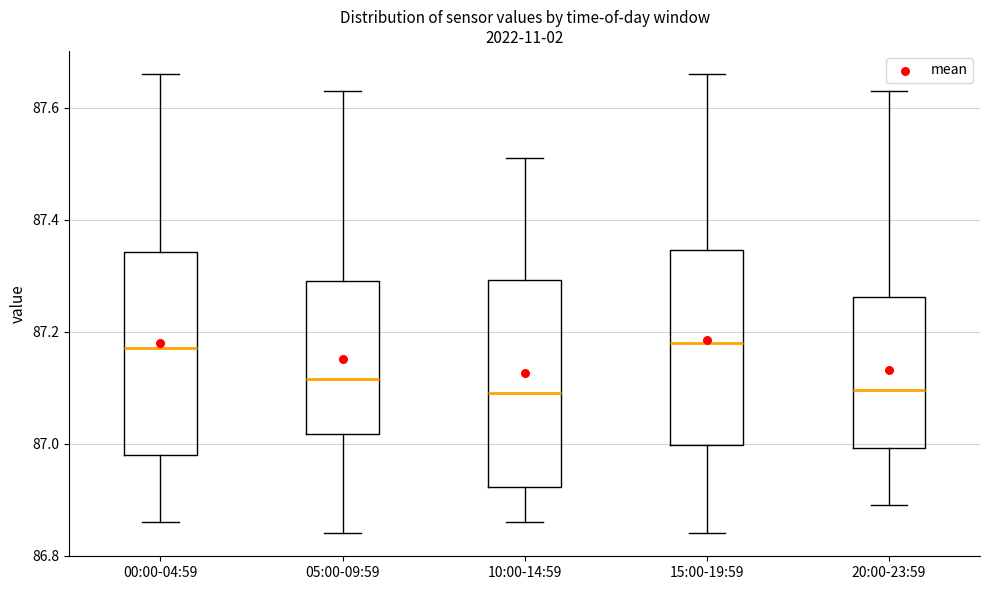

Where is the upper edge of the box for 00:00-04:59 on the y-axis? The values are not printed on the chart, so give them approximately, as read against the axis.

87.34